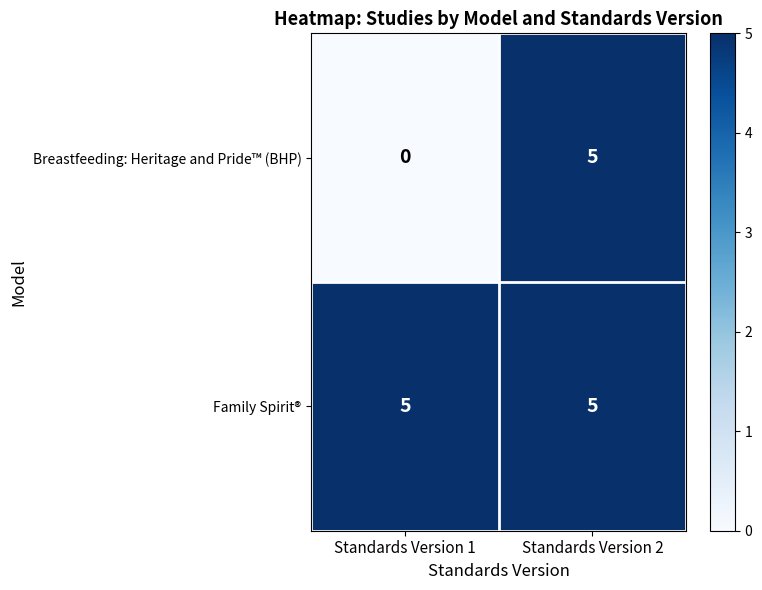

Rank the series at Standards Version 1 from highest to lowest value.

Family Spirit®, Breastfeeding: Heritage and Pride™ (BHP)